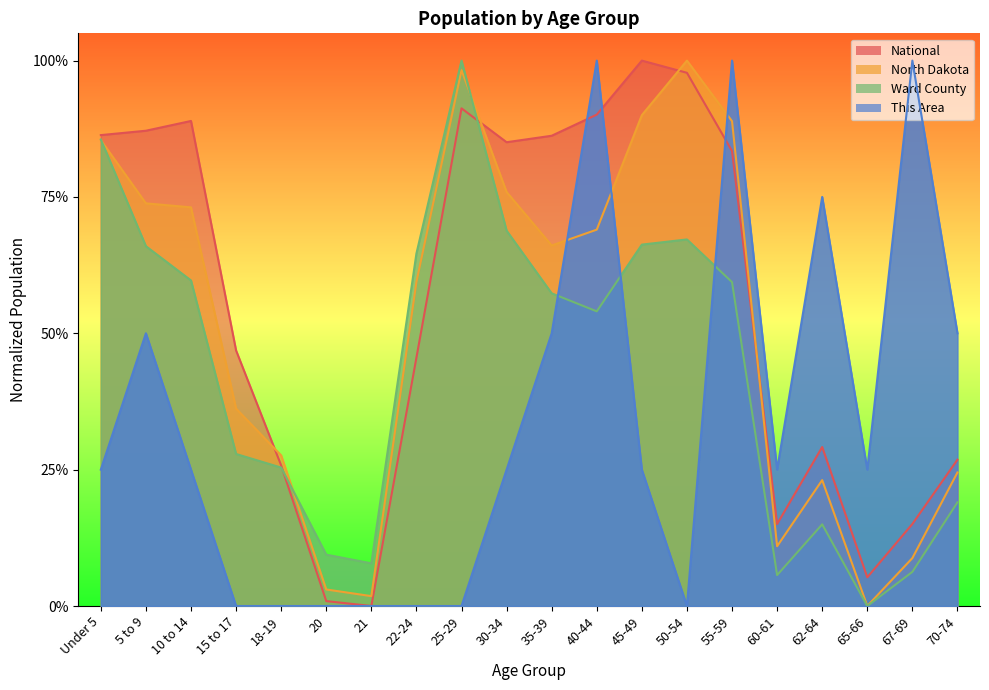

Reading left to right, extract all data points from this chart.

This Area: Under 5=0.2	5 to 9=0.5	10 to 14=0.2	15 to 17=0.0	18-19=0.0	20=0.0	21=0.0	22-24=0.0	25-29=0.0	30-34=0.2	35-39=0.5	40-44=1.0	45-49=0.2	50-54=0.0	55-59=1.0	60-61=0.2	62-64=0.8	65-66=0.2	67-69=1.0	70-74=0.5
Ward County: Under 5=0.9	5 to 9=0.7	10 to 14=0.6	15 to 17=0.3	18-19=0.3	20=0.1	21=0.1	22-24=0.6	25-29=1.0	30-34=0.7	35-39=0.6	40-44=0.5	45-49=0.7	50-54=0.7	55-59=0.6	60-61=0.1	62-64=0.1	65-66=0.0	67-69=0.1	70-74=0.2
North Dakota: Under 5=0.9	5 to 9=0.7	10 to 14=0.7	15 to 17=0.4	18-19=0.3	20=0.0	21=0.0	22-24=0.6	25-29=1.0	30-34=0.8	35-39=0.7	40-44=0.7	45-49=0.9	50-54=1.0	55-59=0.9	60-61=0.1	62-64=0.2	65-66=0.0	67-69=0.1	70-74=0.2
National: Under 5=0.9	5 to 9=0.9	10 to 14=0.9	15 to 17=0.5	18-19=0.3	20=0.0	21=0.0	22-24=0.5	25-29=0.9	30-34=0.9	35-39=0.9	40-44=0.9	45-49=1.0	50-54=1.0	55-59=0.8	60-61=0.2	62-64=0.3	65-66=0.1	67-69=0.2	70-74=0.3